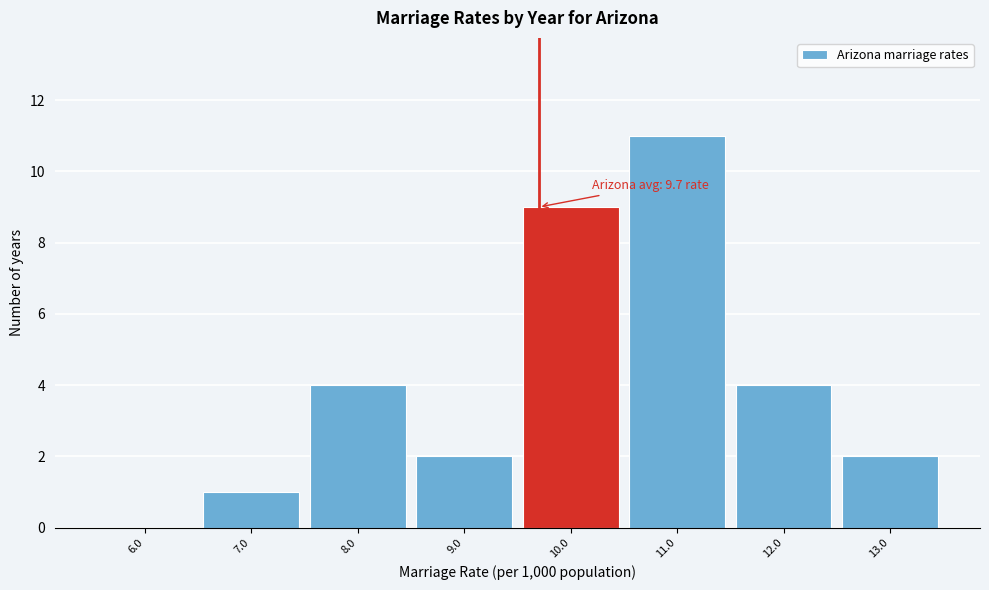

Over which range of the x-axis is the bar tallest?

10.5 to 11.5